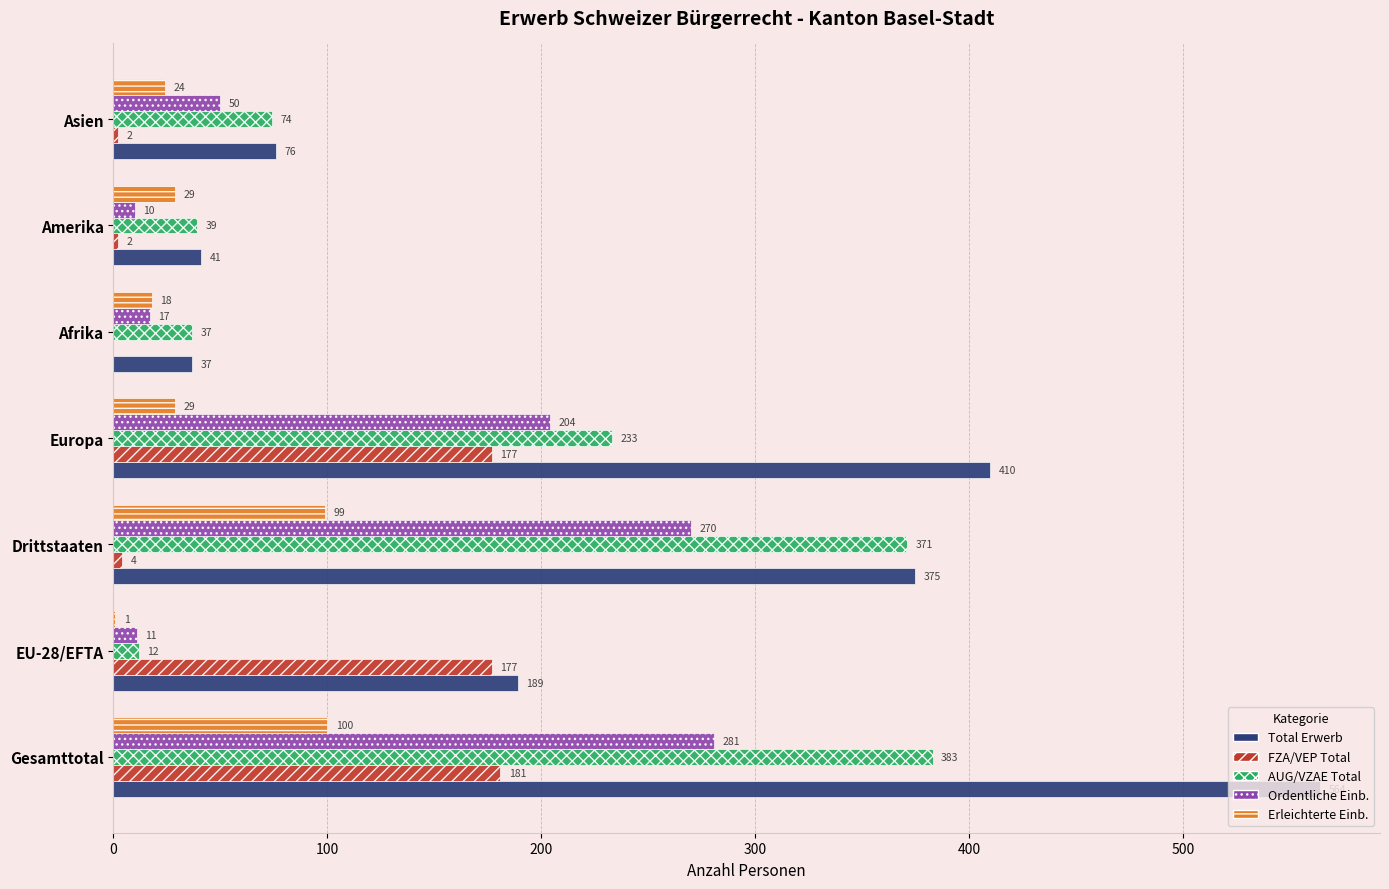

At which label is FZA/VEP Total closest to 90?

Drittstaaten